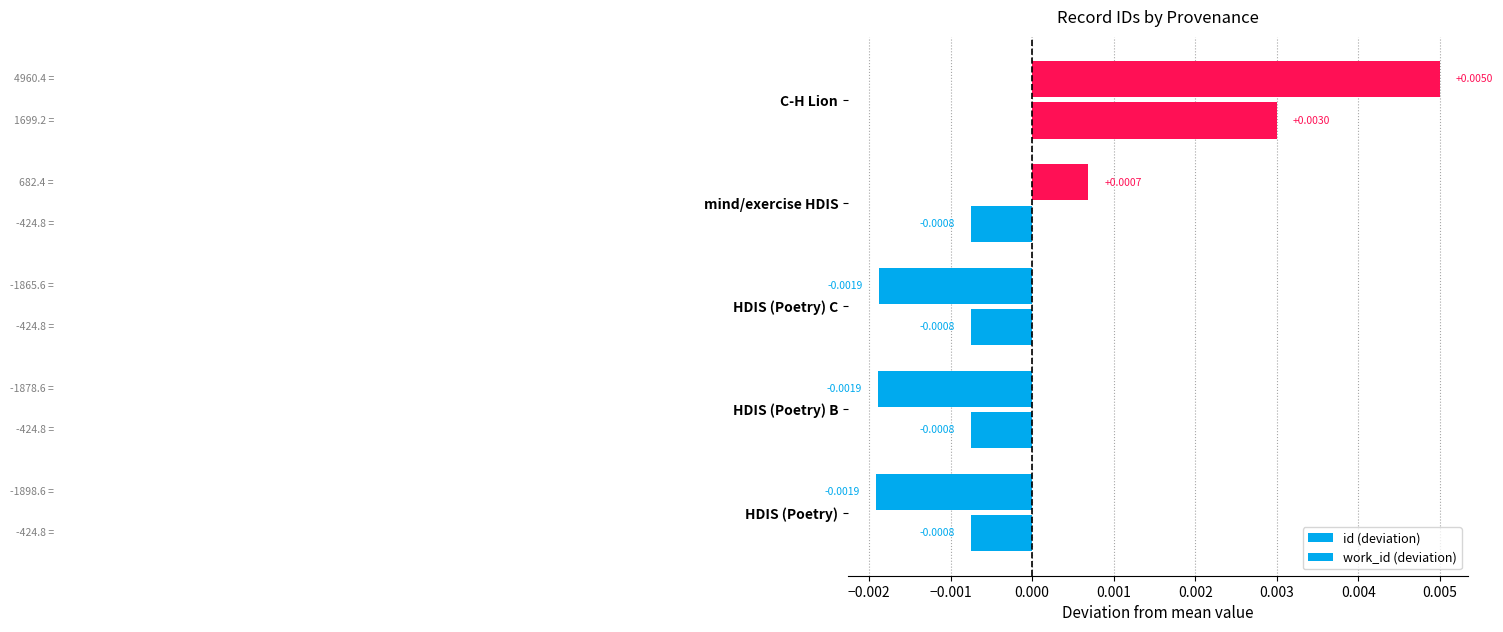

Rank the series by their maximum value, from lowest to highest.

work_id (deviation), id (deviation)